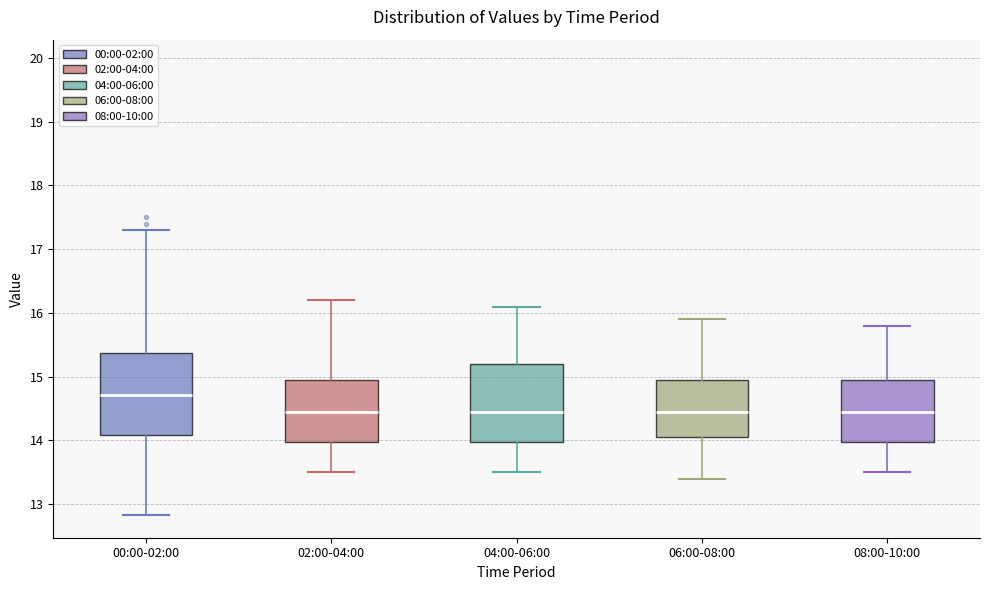

Where does the lower whisker of the box for 04:00-06:00 end on the y-axis? The values are not printed on the chart, so give them approximately, as read against the axis.

13.5